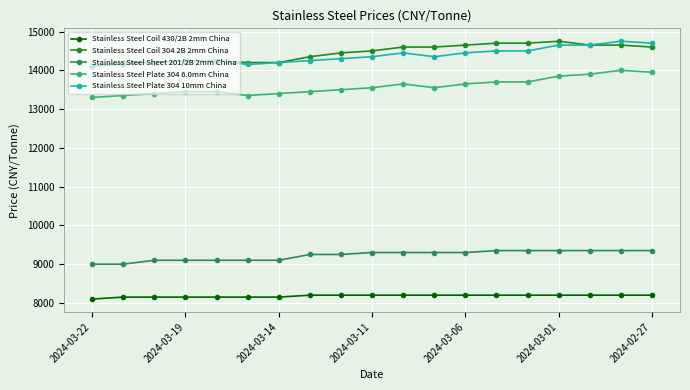

True or false: Stainless Steel Coil 304 2B 2mm China and Stainless Steel Sheet 201/2B 2mm China cross at least once.

False